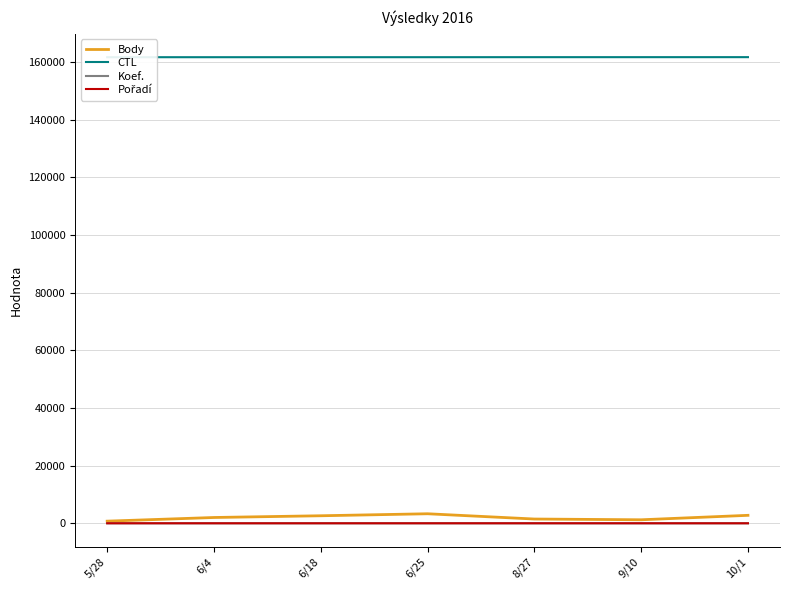

What are all the series names shown in the legend?

Body, CTL, Koef., Pořadí